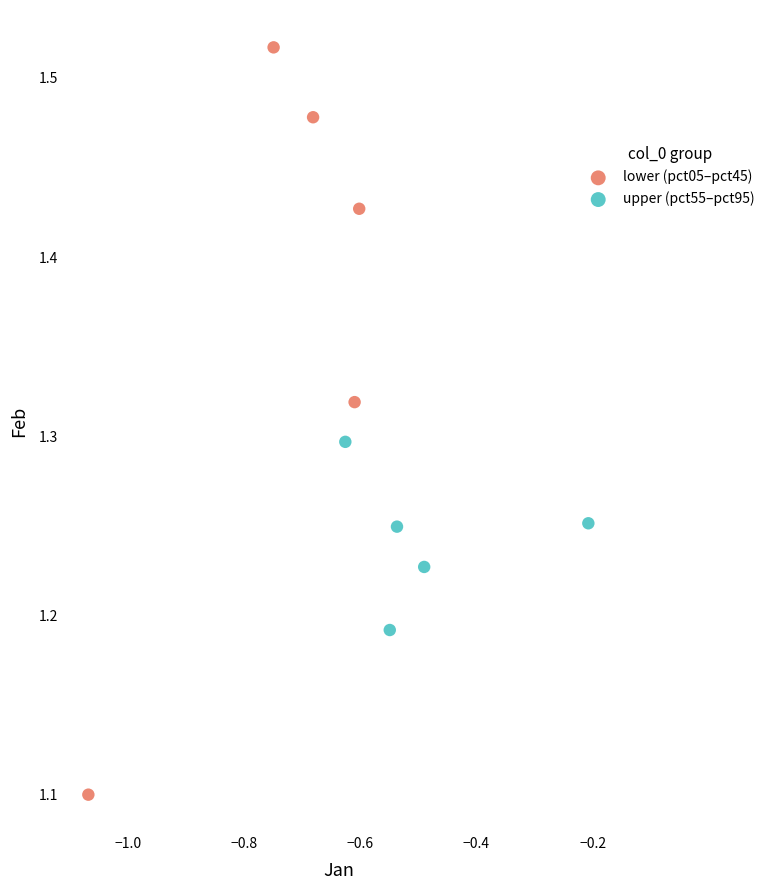

Which series has the largest Y range (max minus min)?

lower (pct05–pct45)